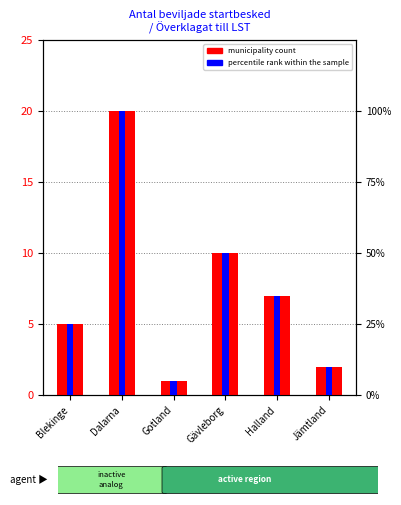

At which label is percentile rank within the sample closest to 52?

Gävleborg